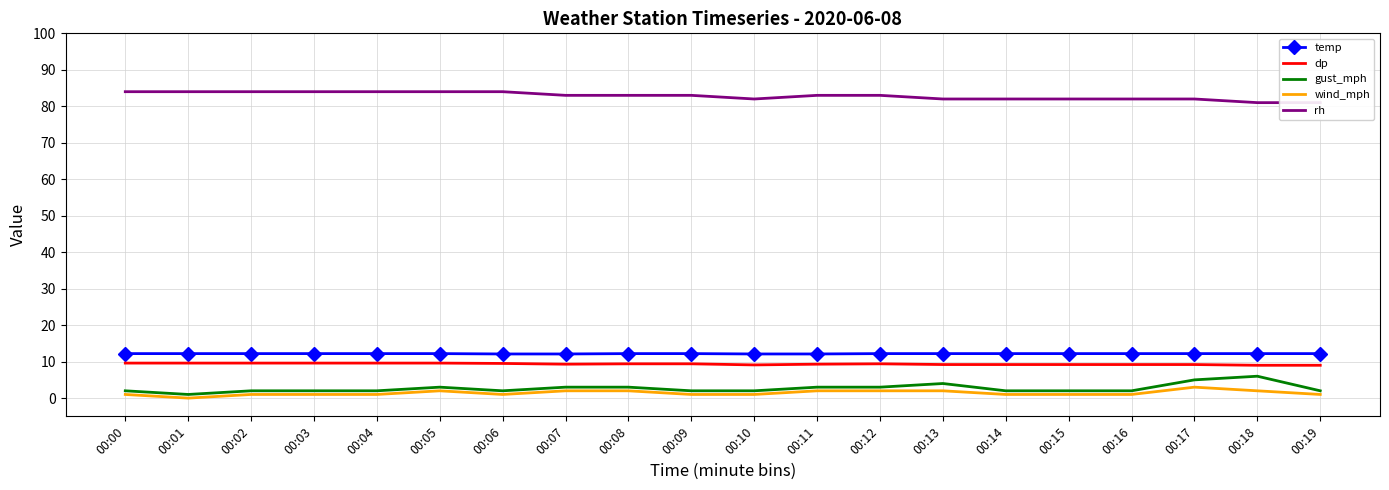

Does the chart have visible grid lines?

Yes